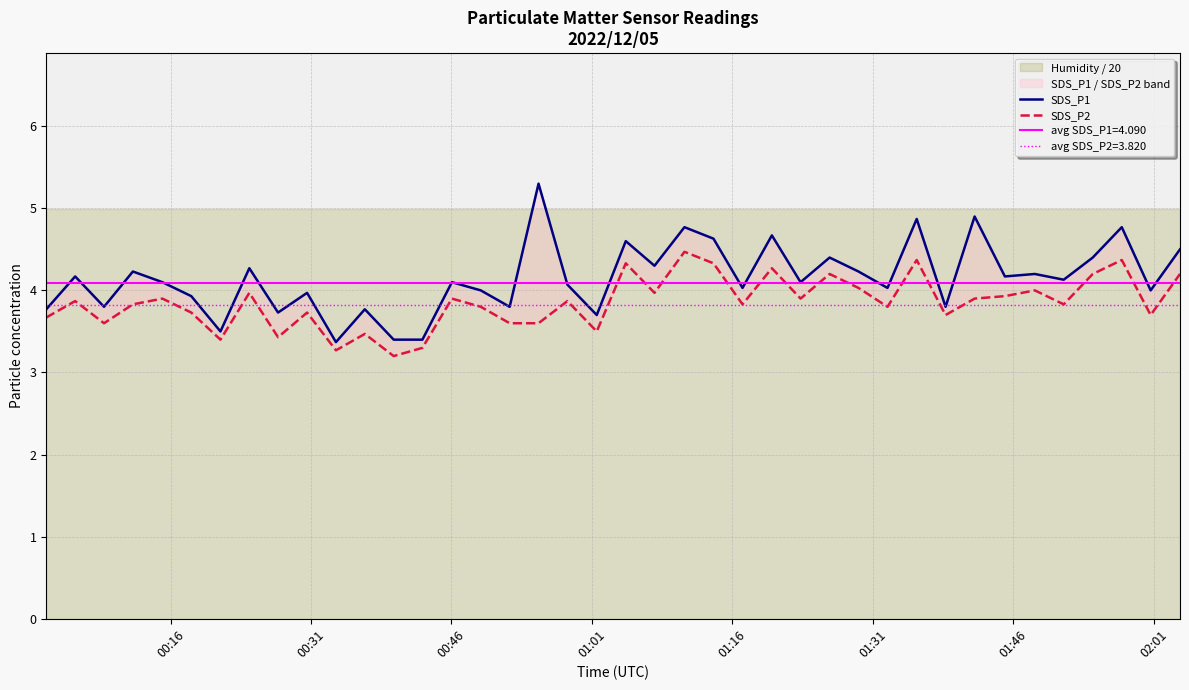

Which series has the largest total across all categories?

SDS_P1